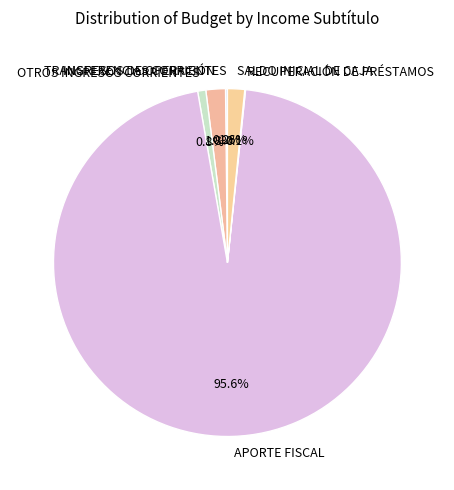

Is there any slice that represents more than half of the pie?

Yes